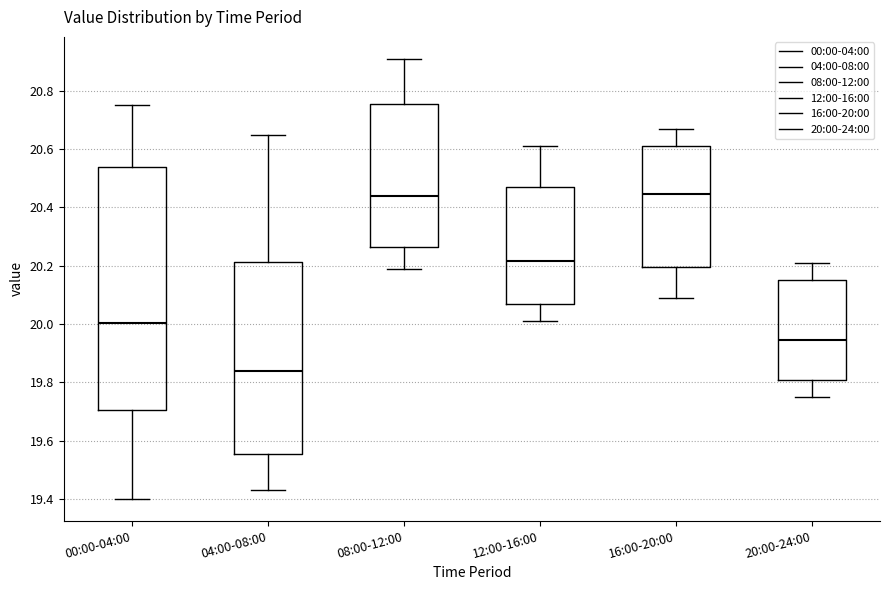

Where is the upper edge of the box for 16:00-20:00 on the y-axis? The values are not printed on the chart, so give them approximately, as read against the axis.

20.62